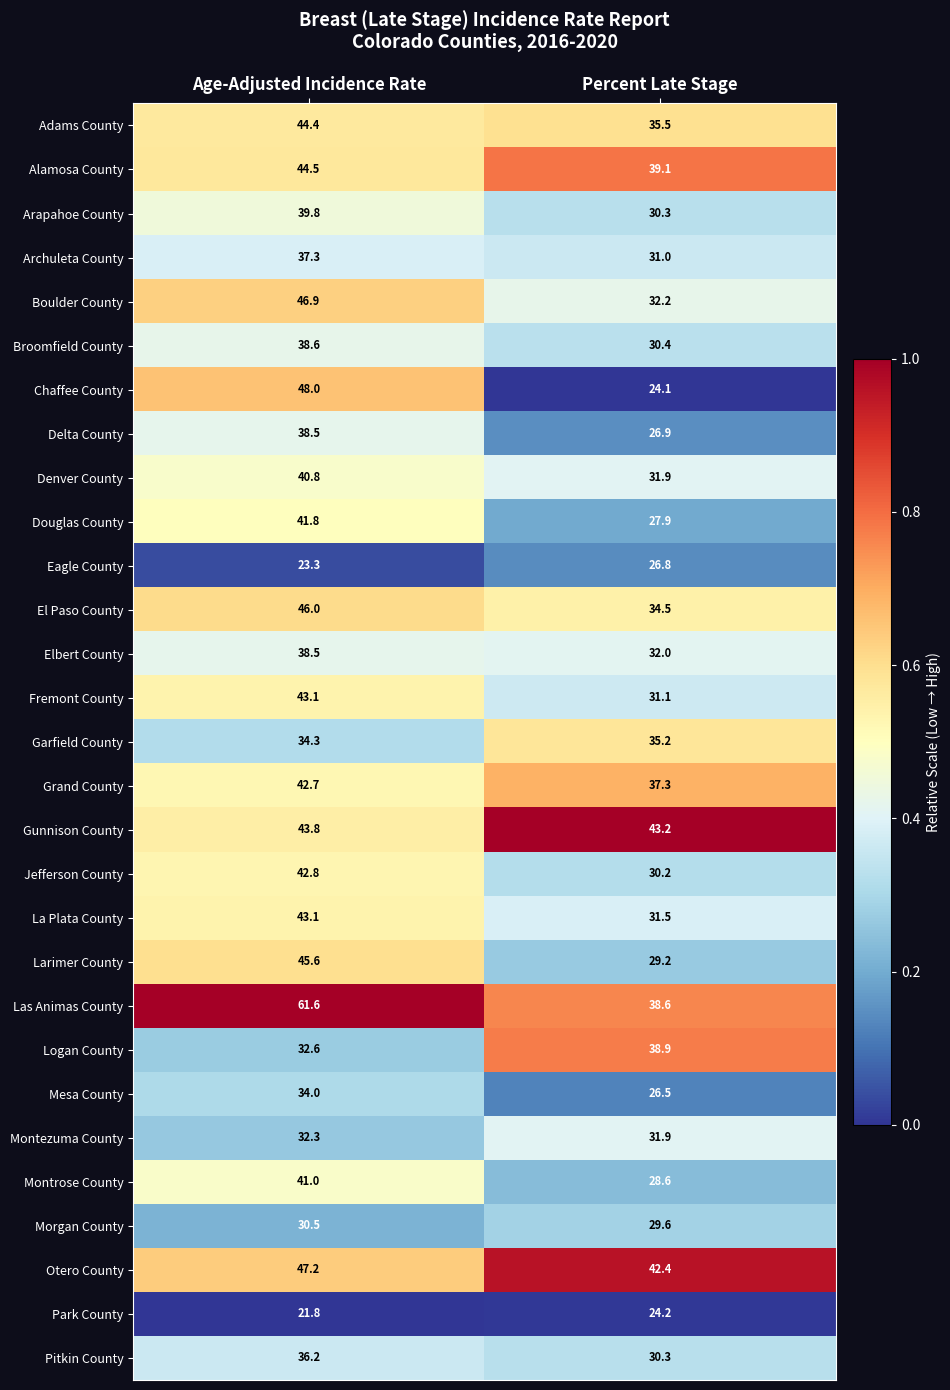

What is the average value of the Alamosa County series?

41.8